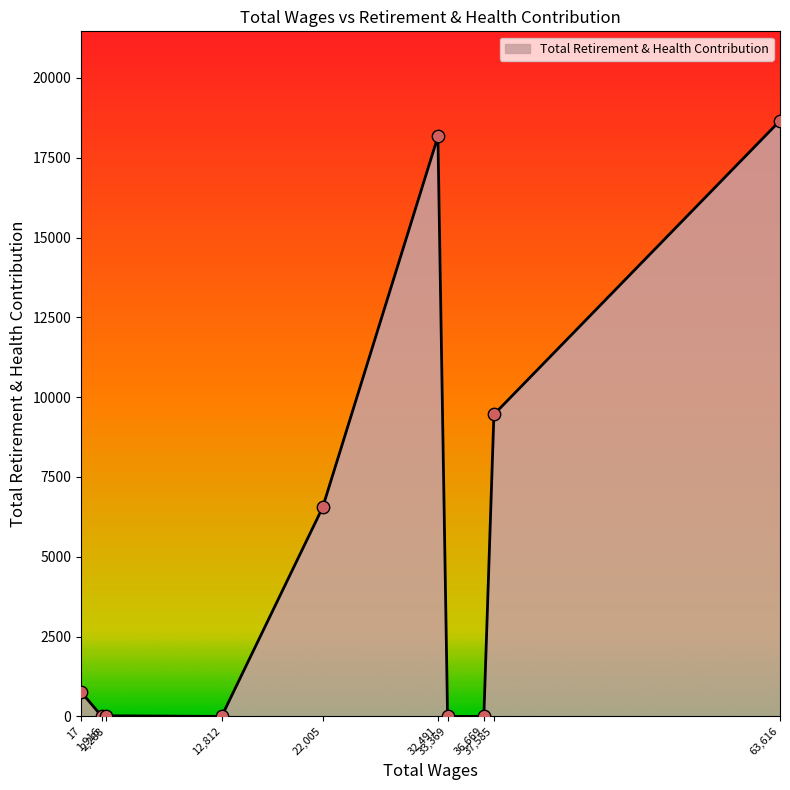

What is the greatest value displayed?

18661